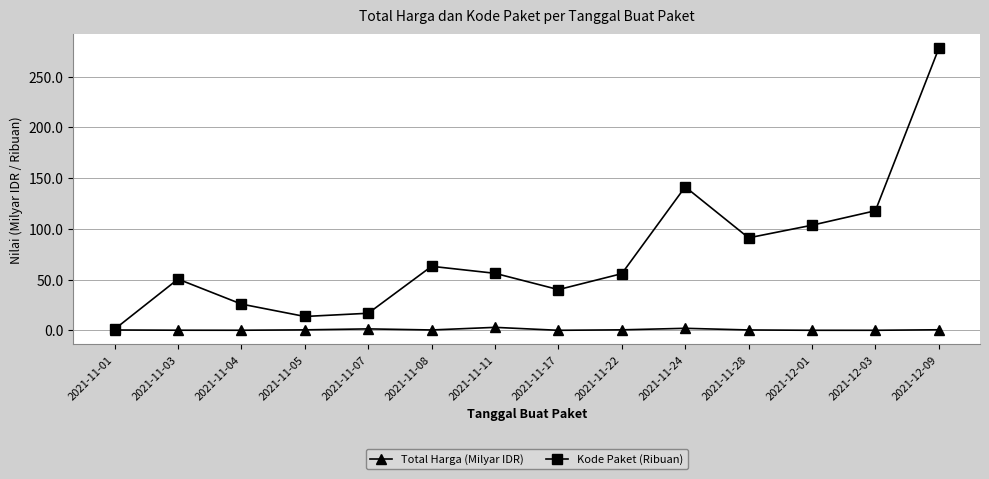

At how many categories does at least one series exceed 69?

5